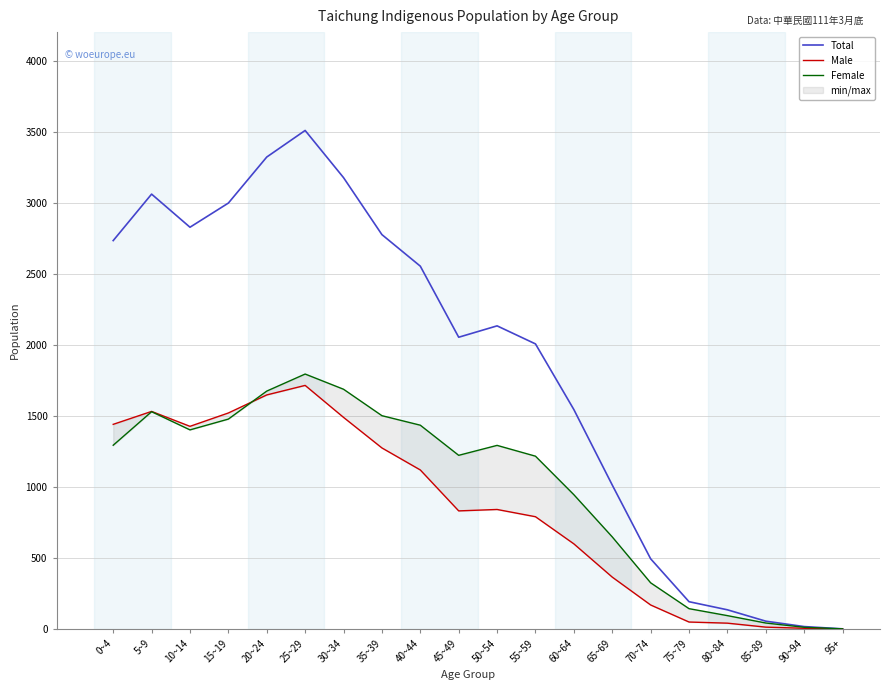

Which series changed the most between 15~19 and 55~59?

Total